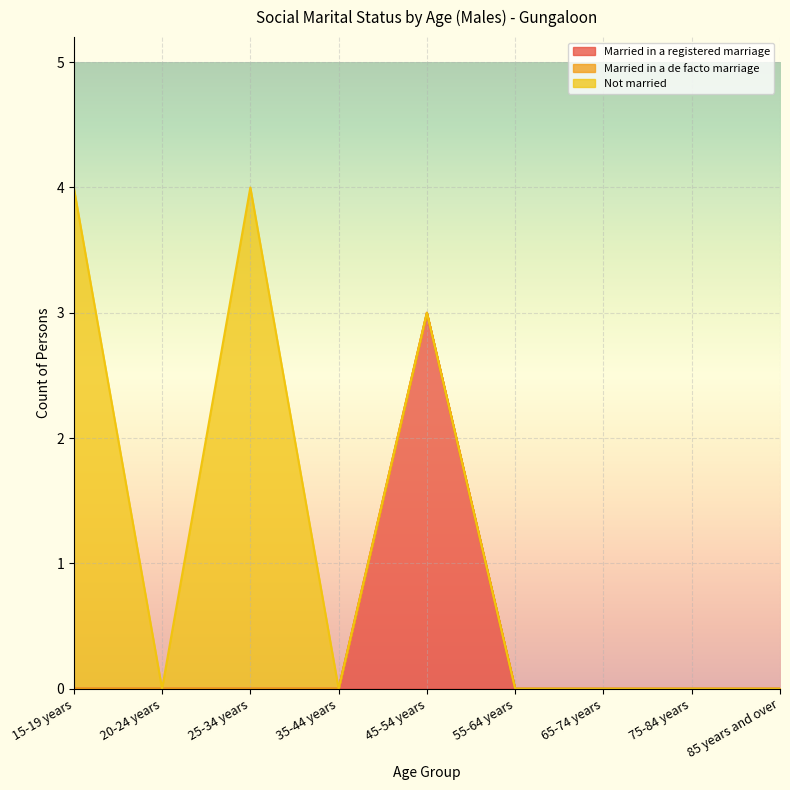

What is the label of the 8th point from the left?

75-84 years